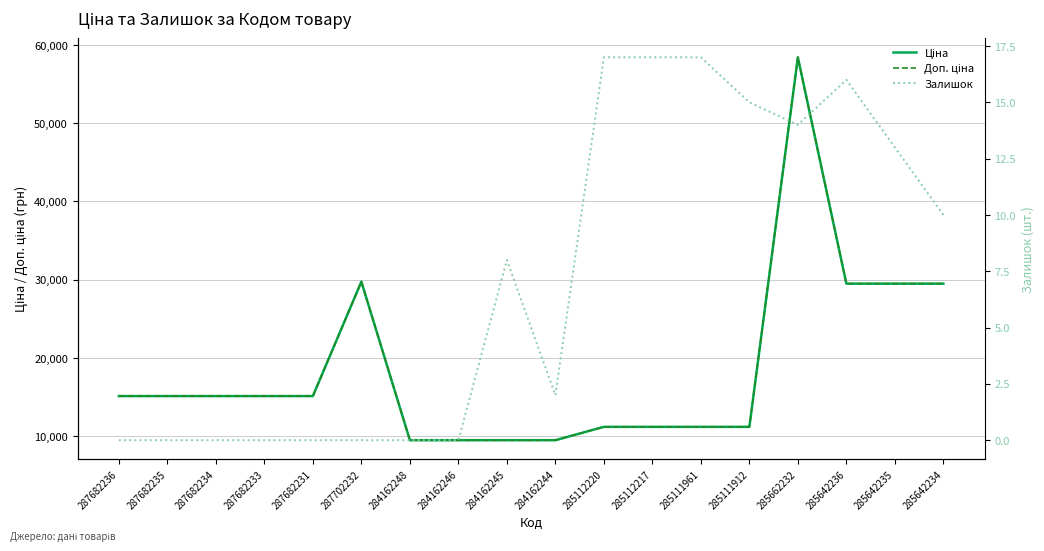

What is the label of the 1st point from the left?

287682236